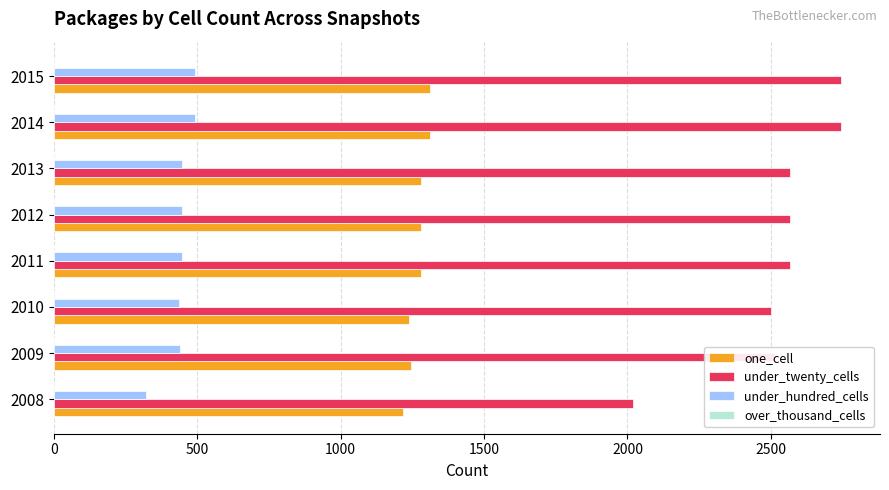

Is the value of under_twenty_cells at 2009 greater than the value of one_cell at 2010?

Yes